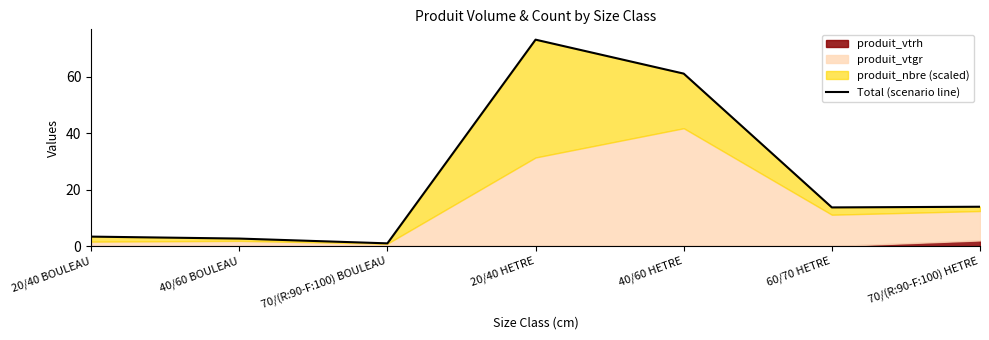

Where does the data first go above 13?

20/40 HETRE